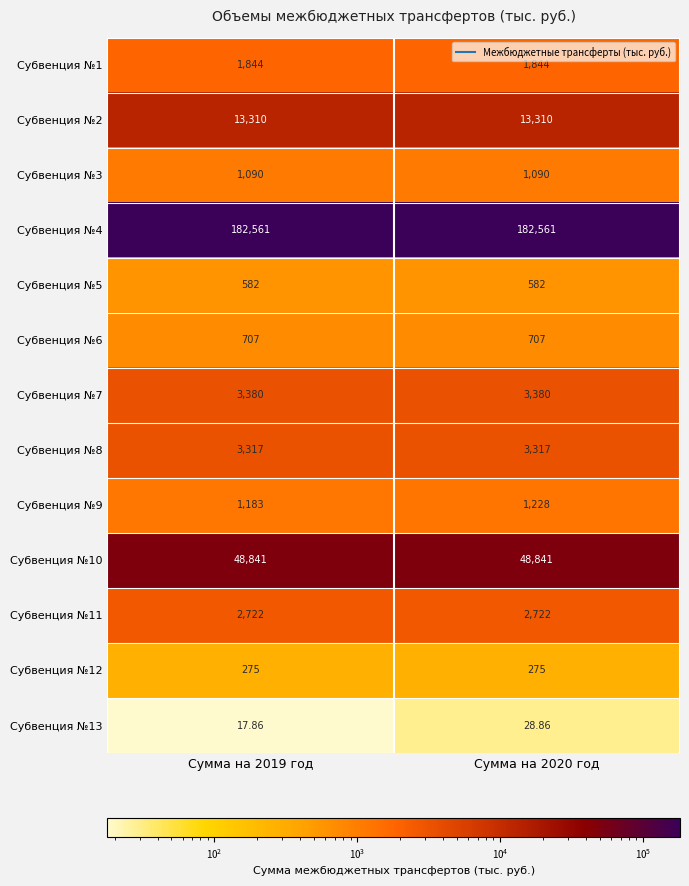

List the series in order of their peak value, highest first.

Субвенция №4, Субвенция №10, Субвенция №2, Субвенция №7, Субвенция №8, Субвенция №11, Субвенция №1, Субвенция №9, Субвенция №3, Субвенция №6, Субвенция №5, Субвенция №12, Субвенция №13